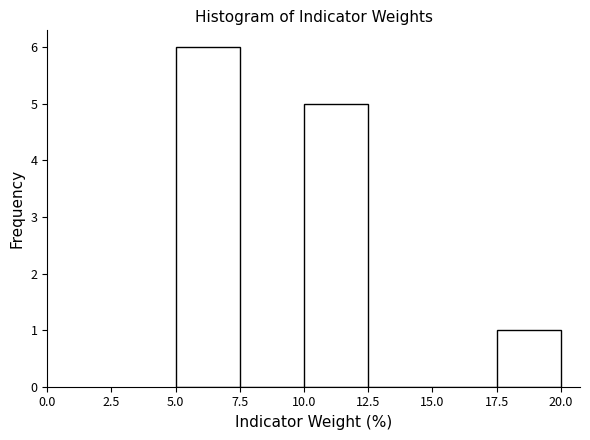

Reading left to right, transcribe this chart: for each bar, give the range it covers on the x-axis and its height. The values are not printed on the chart, so give them approximately, as read against the axis.

5.0 to 7.5: 6
7.5 to 10.0: 0
10.0 to 12.5: 5
12.5 to 15.0: 0
15.0 to 17.5: 0
17.5 to 20.0: 1